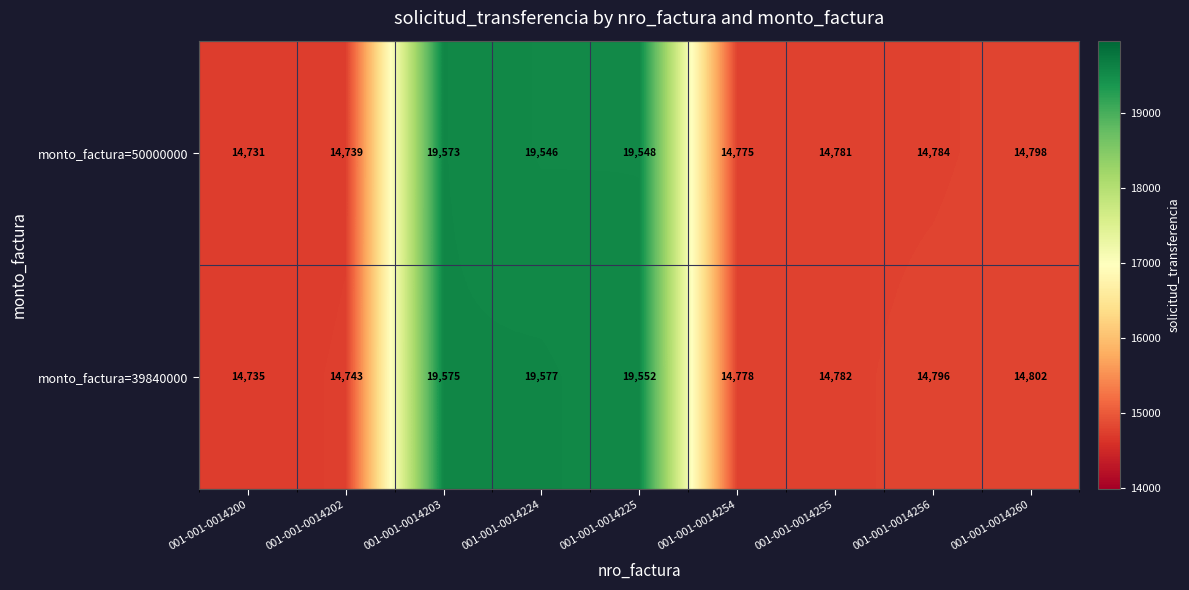

At which category is the sum across all series the highest?

001-001-0014203